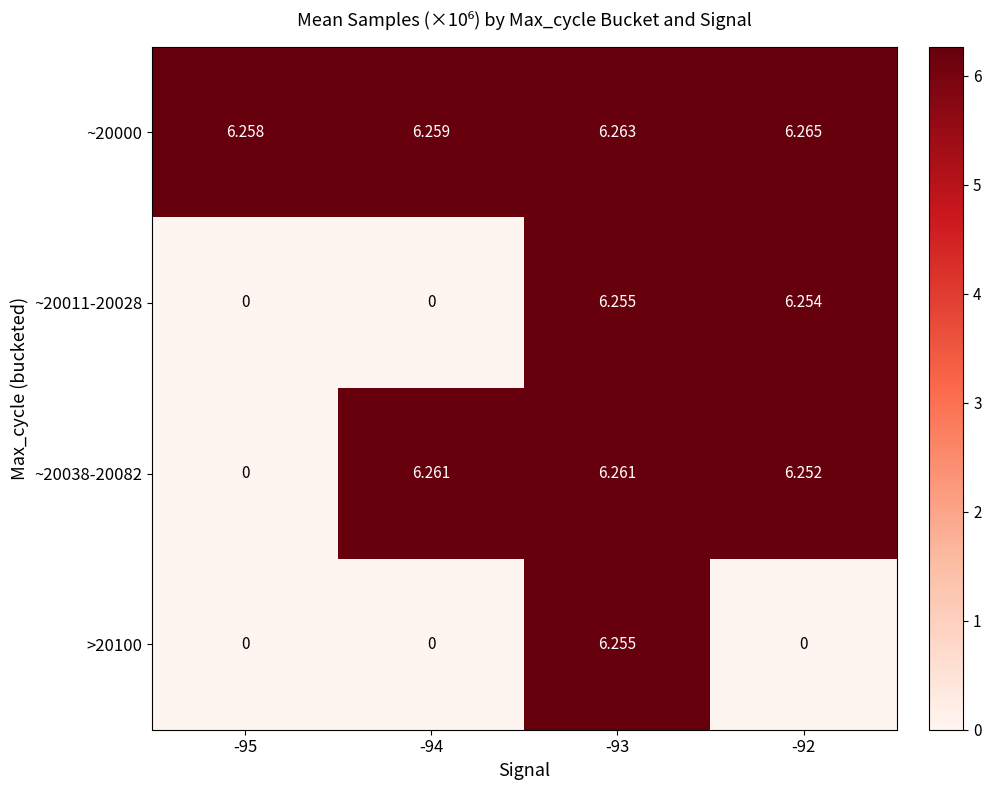

How many values in the ~20038-20082 series are below 6?

1